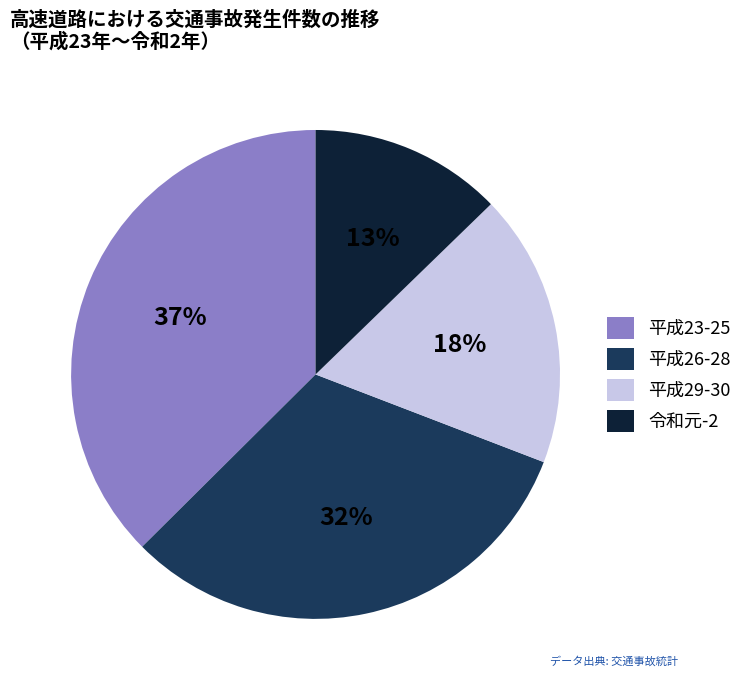

To the nearest percent, what is the average slice percentage?

25%